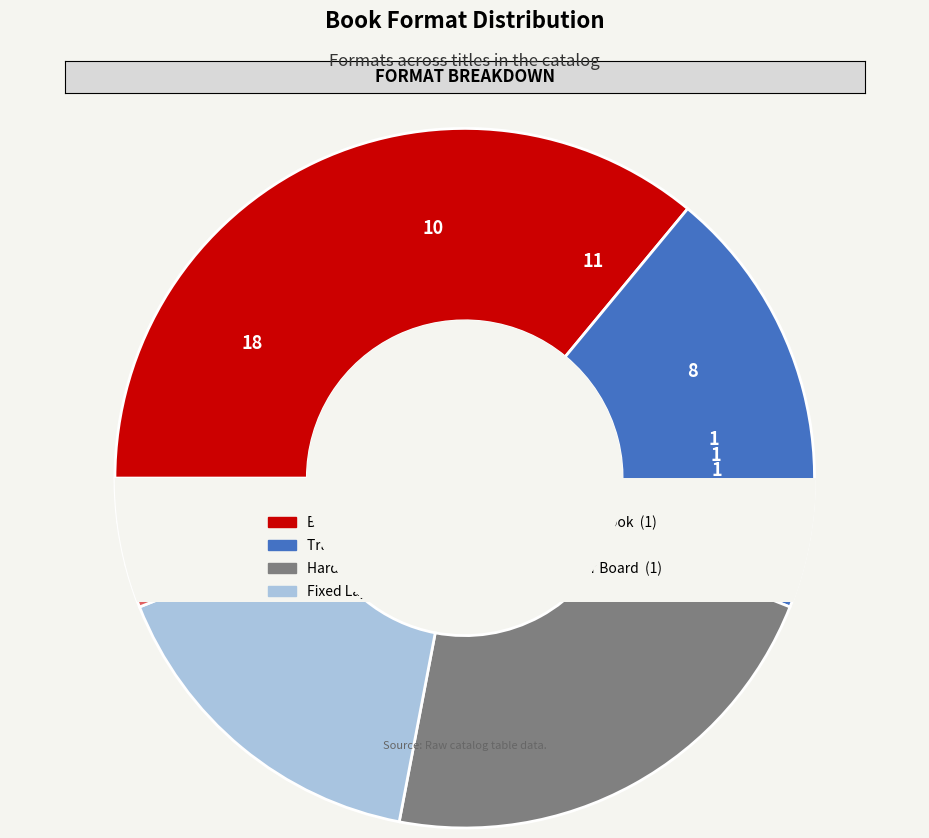

Which has a higher value, Novelty or Board Book?

Board Book